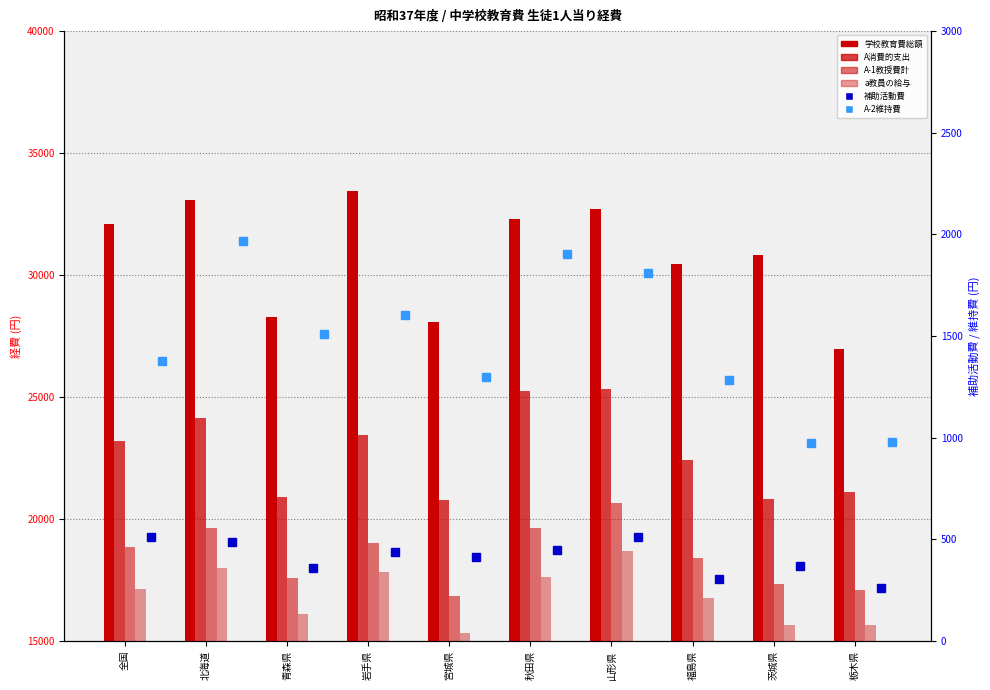

How many data points does each series have?

10